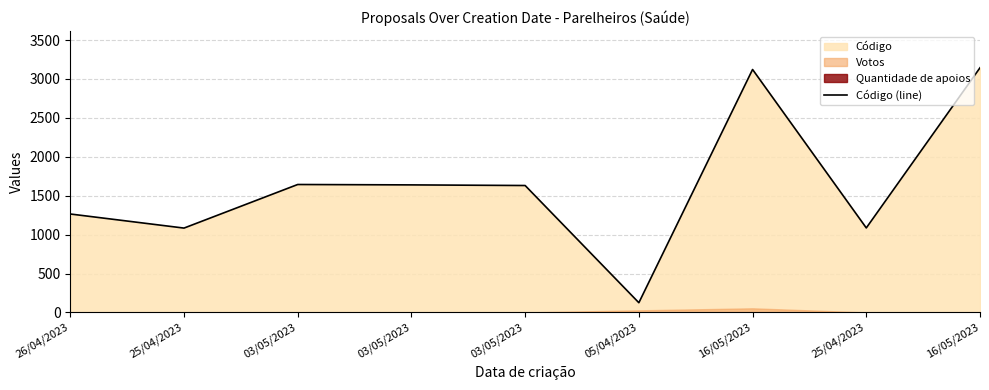

Rank the categories by value from highest to lowest.

16/05/2023, 16/05/2023, 03/05/2023, 03/05/2023, 03/05/2023, 26/04/2023, 25/04/2023, 25/04/2023, 05/04/2023